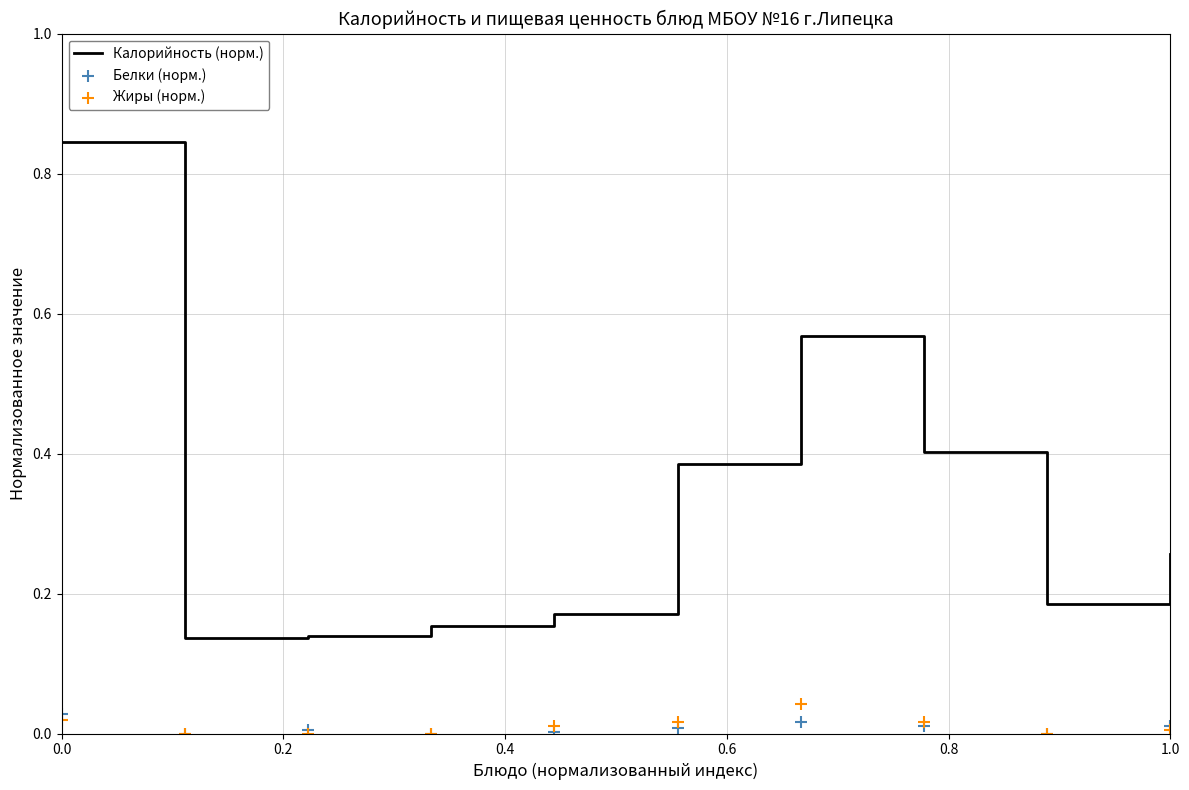

Which series reaches the maximum Y coordinate?

Калорийность (норм.)